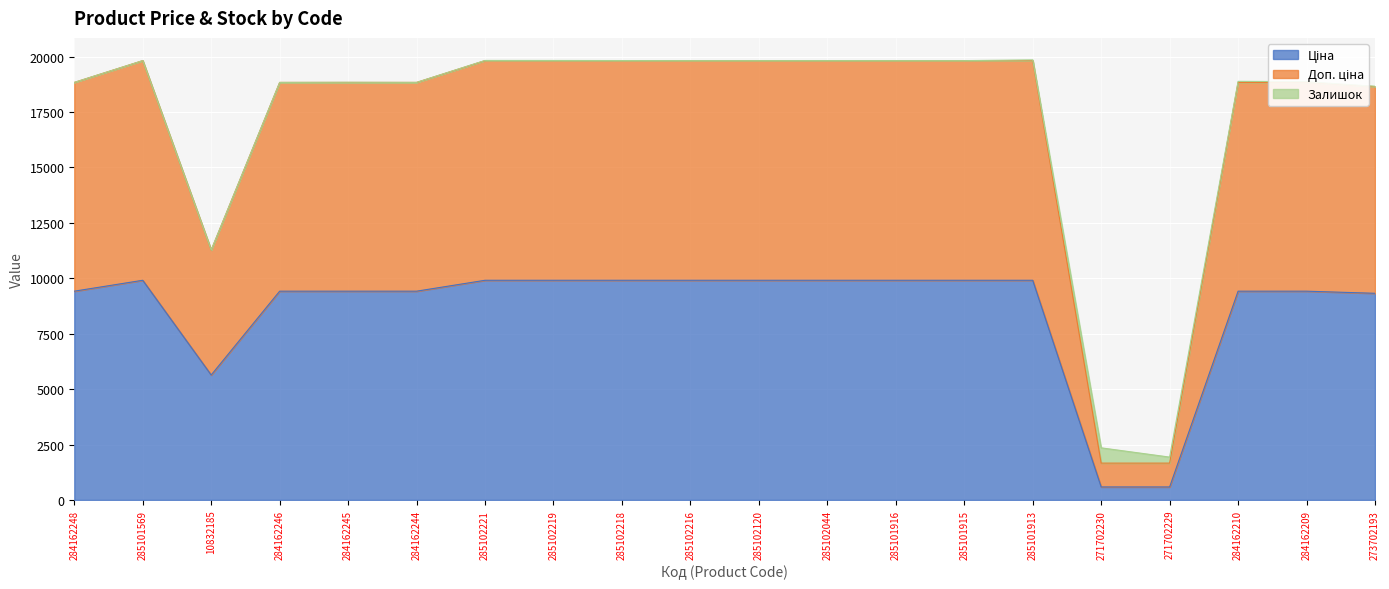

What is the value of the Ціна point at the 20th from the left?

9321.4